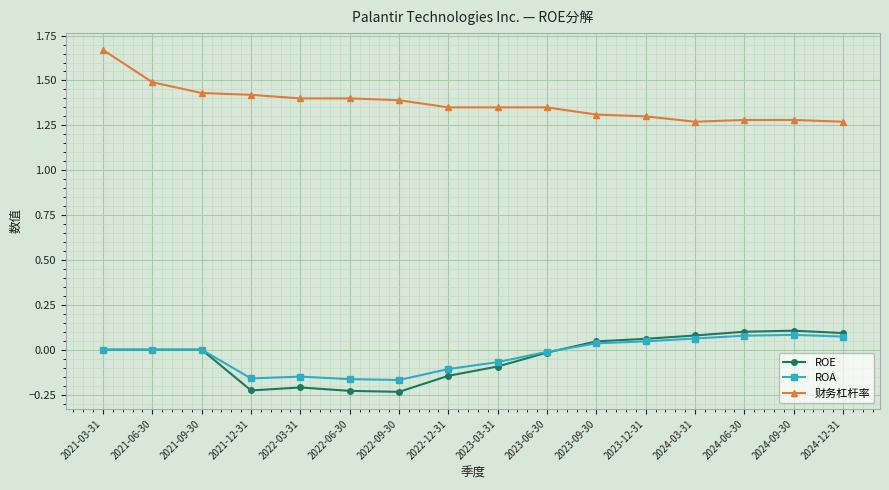

What is the difference between the maximum and minimum values in the ROA series?

0.3